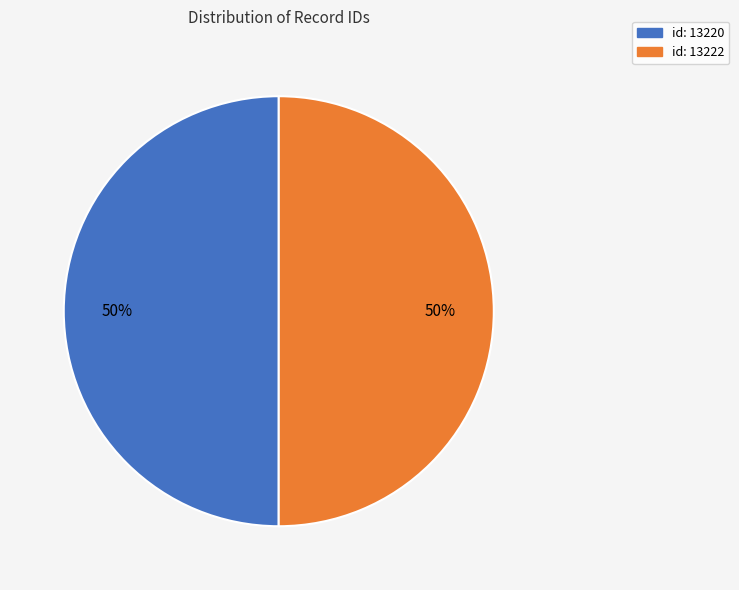

To the nearest percent, what is the average slice percentage?

50%